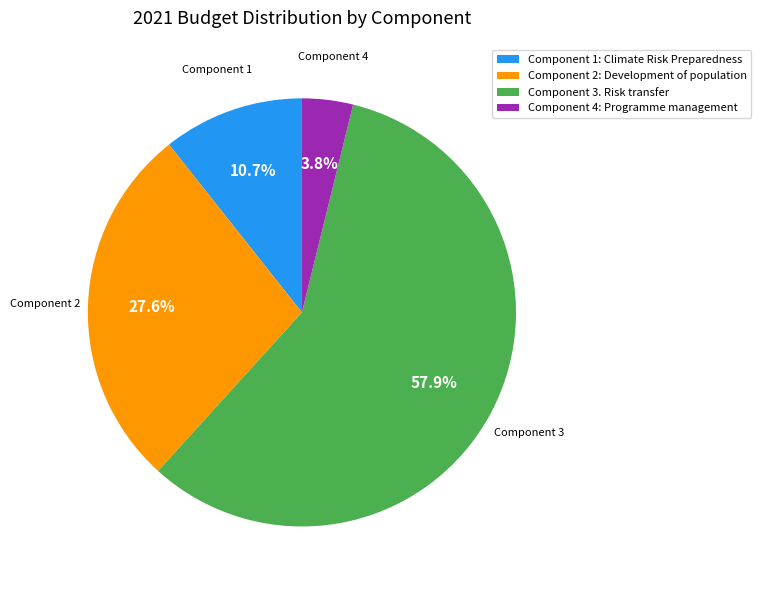

How many segments does this pie chart have?

4